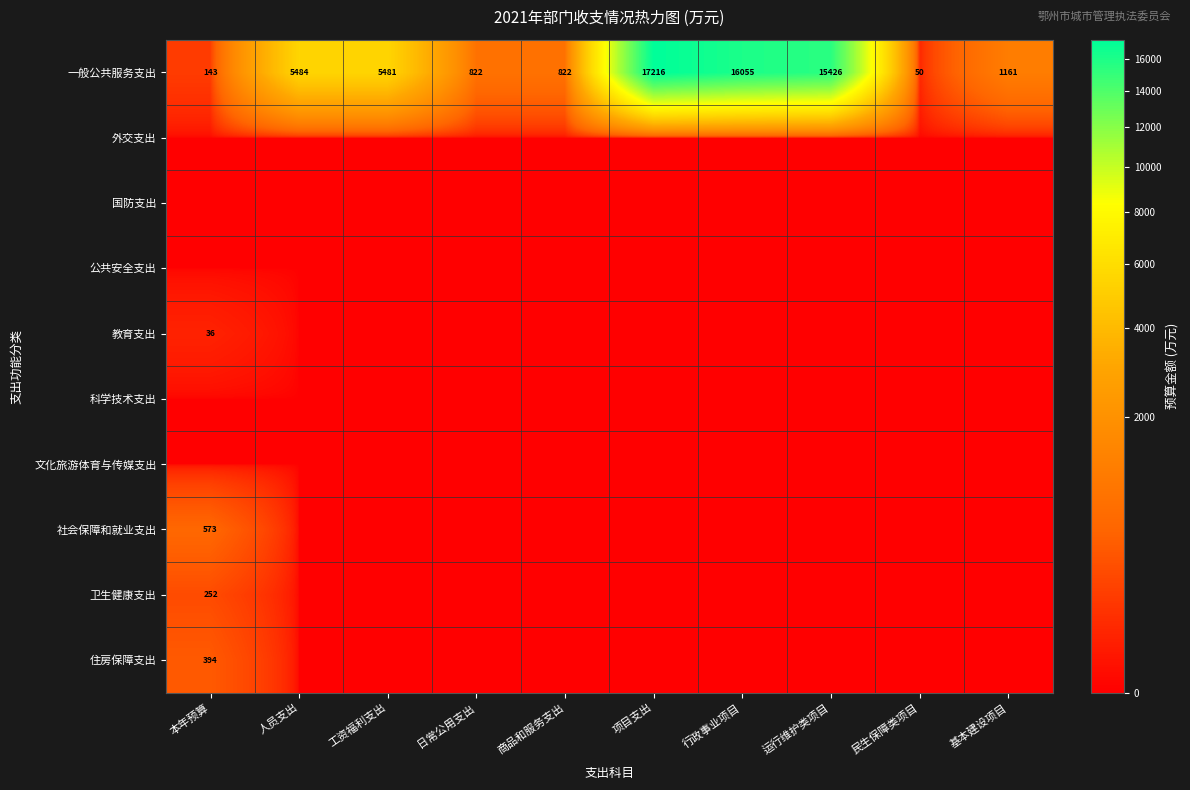

What value does the 一般公共服务支出 series have at 项目支出?

17216